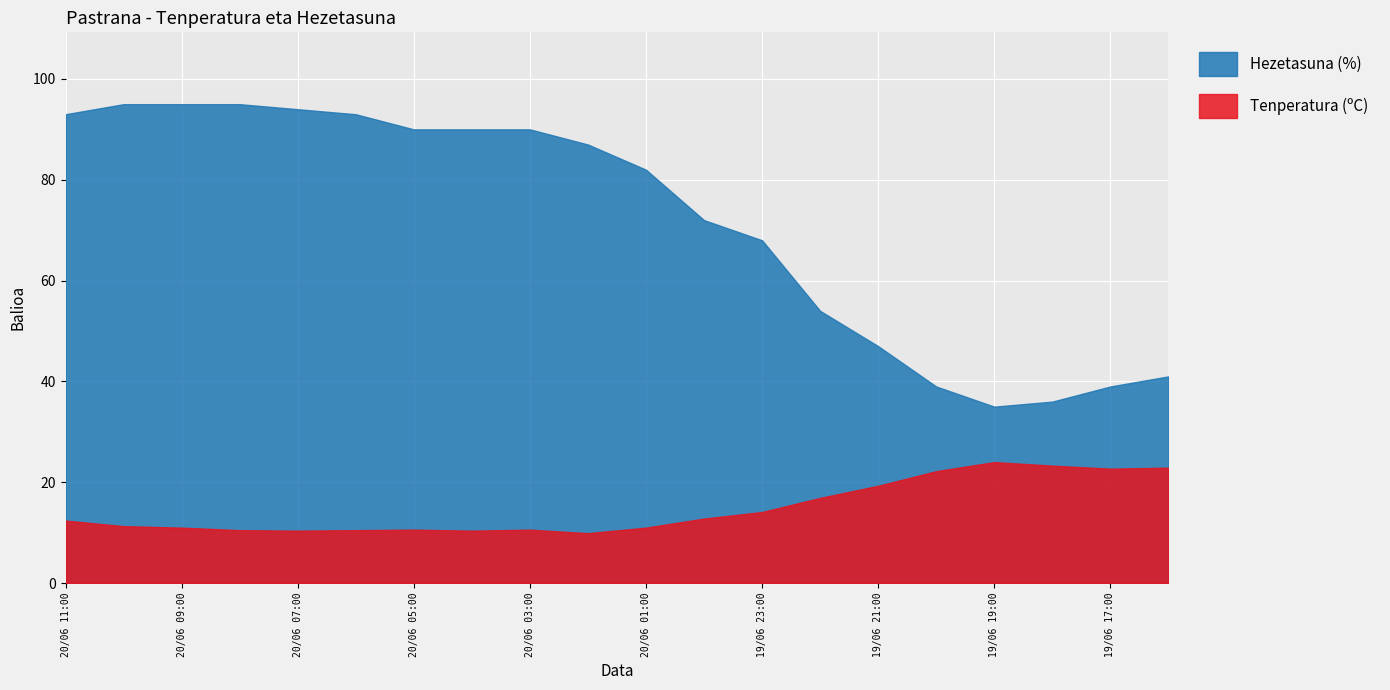

True or false: Tenperatura (ºC) and Hezetasuna (%) cross at least once.

False